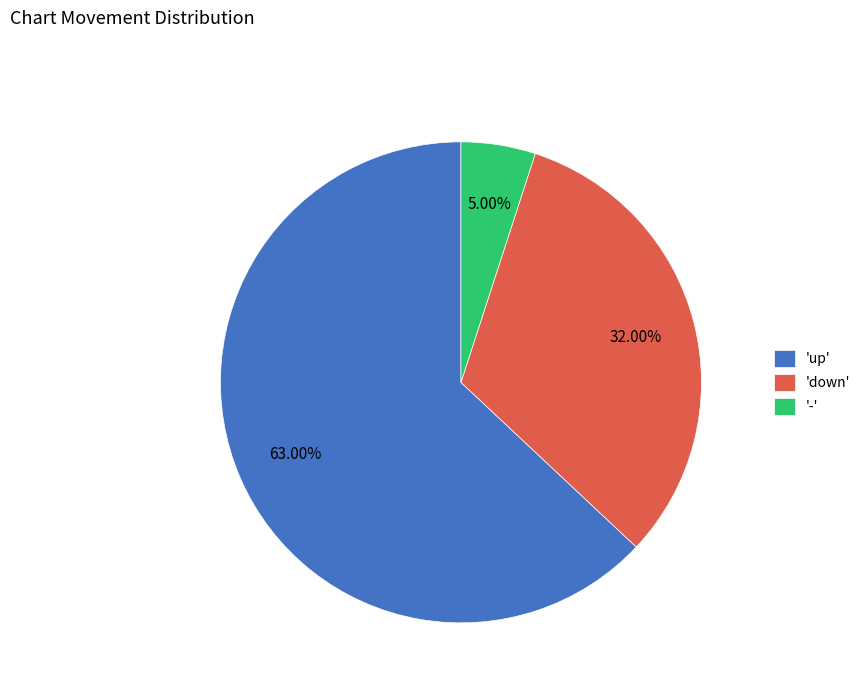

Between '-' and 'up', which is larger?

'up'